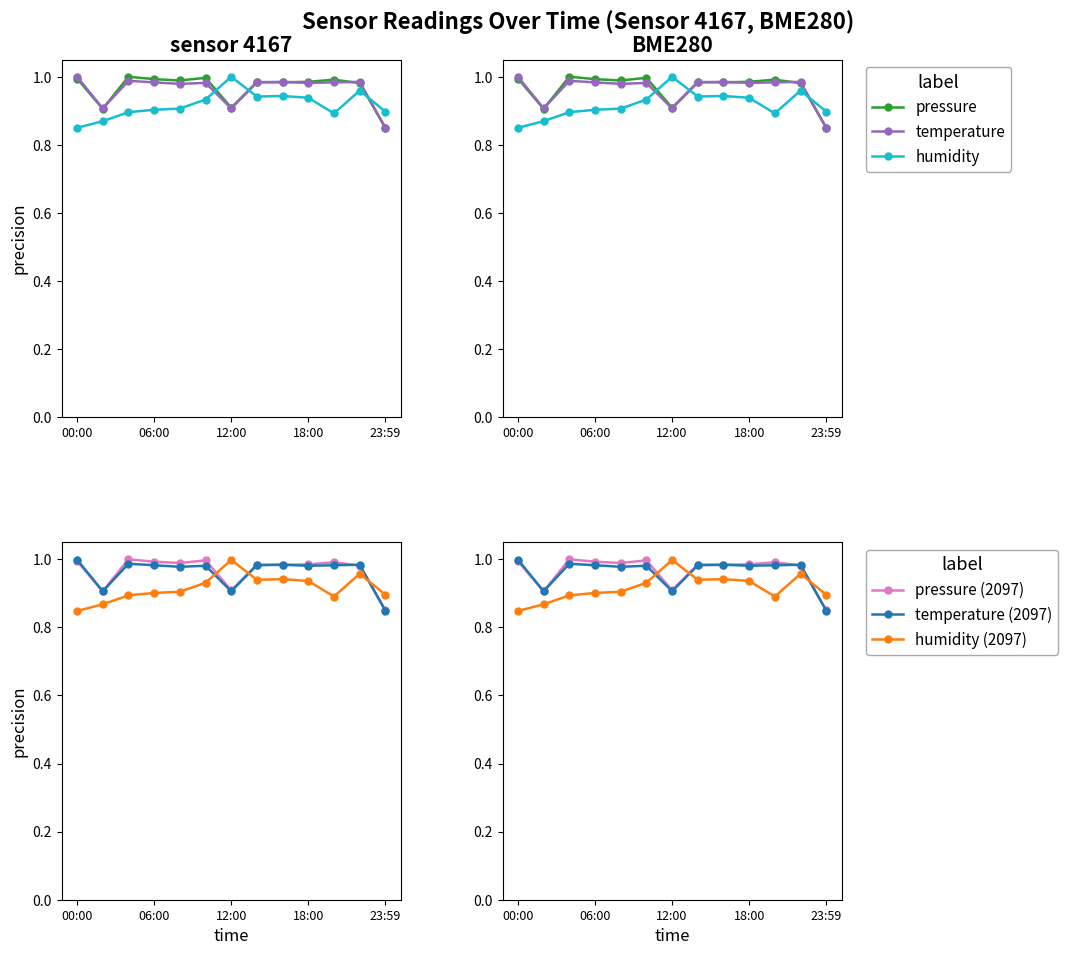

True or false: humidity and temperature cross at least once.

True